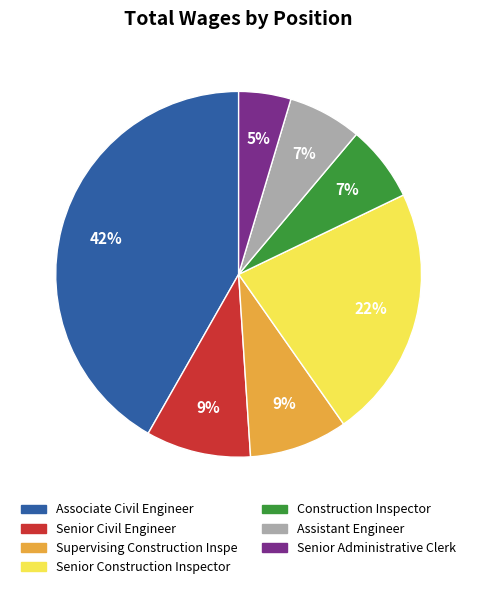

Which slice is the largest?

Associate Civil Engineer